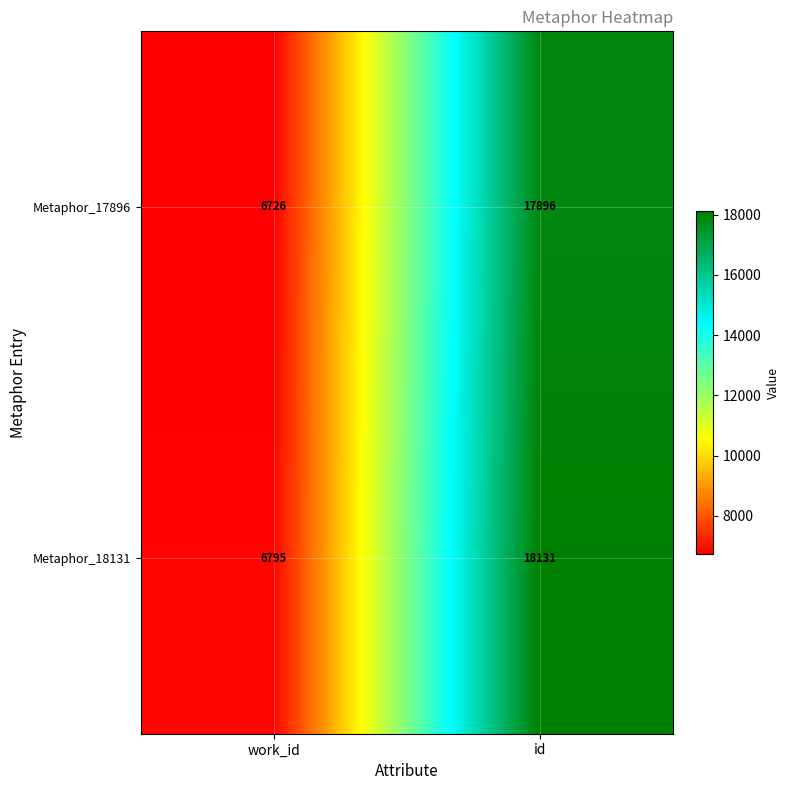

What is the difference between the highest and lowest values at work_id?

69